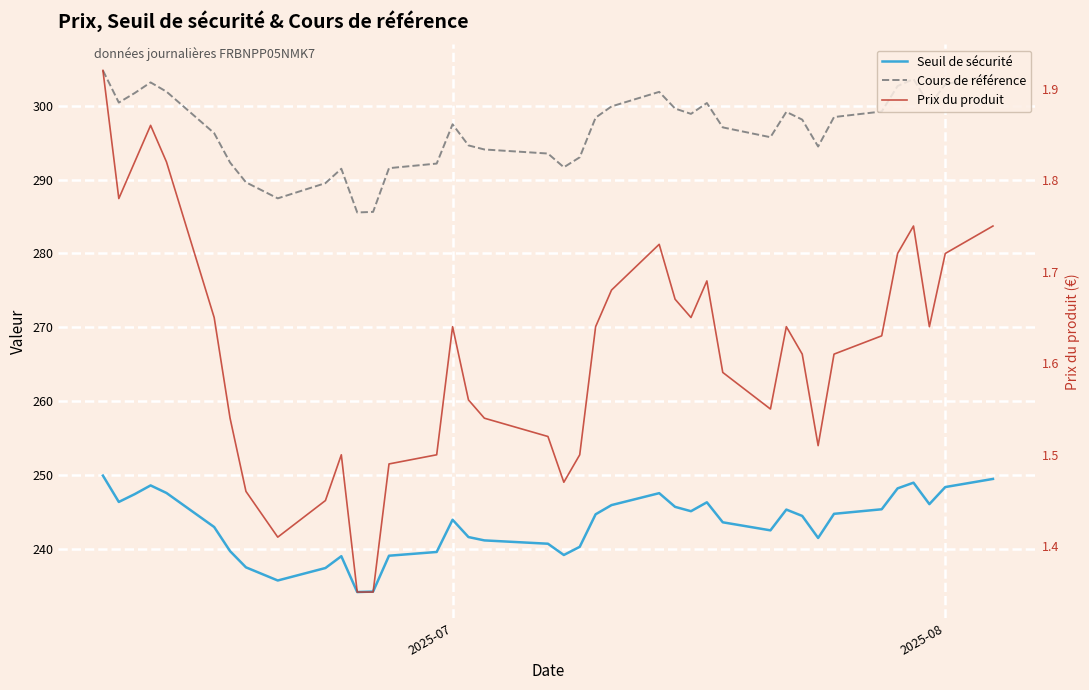

What are all the series names shown in the legend?

Seuil de sécurité, Cours de référence, Prix du produit